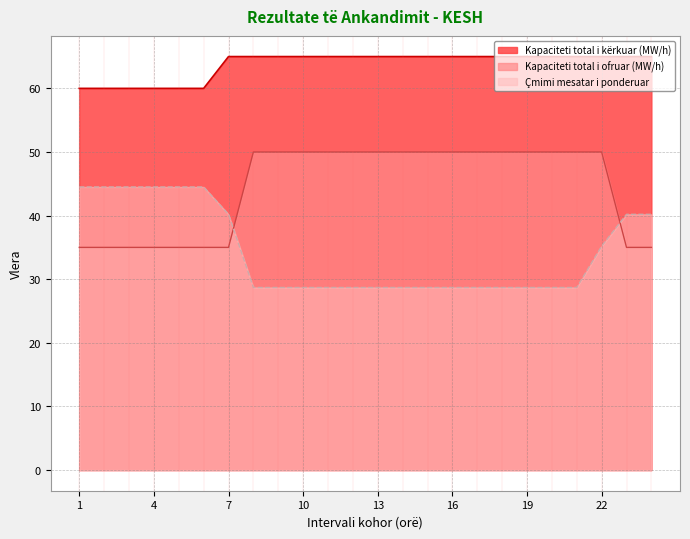

List the series in order of their peak value, lowest first.

Çmimi mesatar i ponderuar, Kapaciteti total i ofruar (MW/h), Kapaciteti total i kërkuar (MW/h)